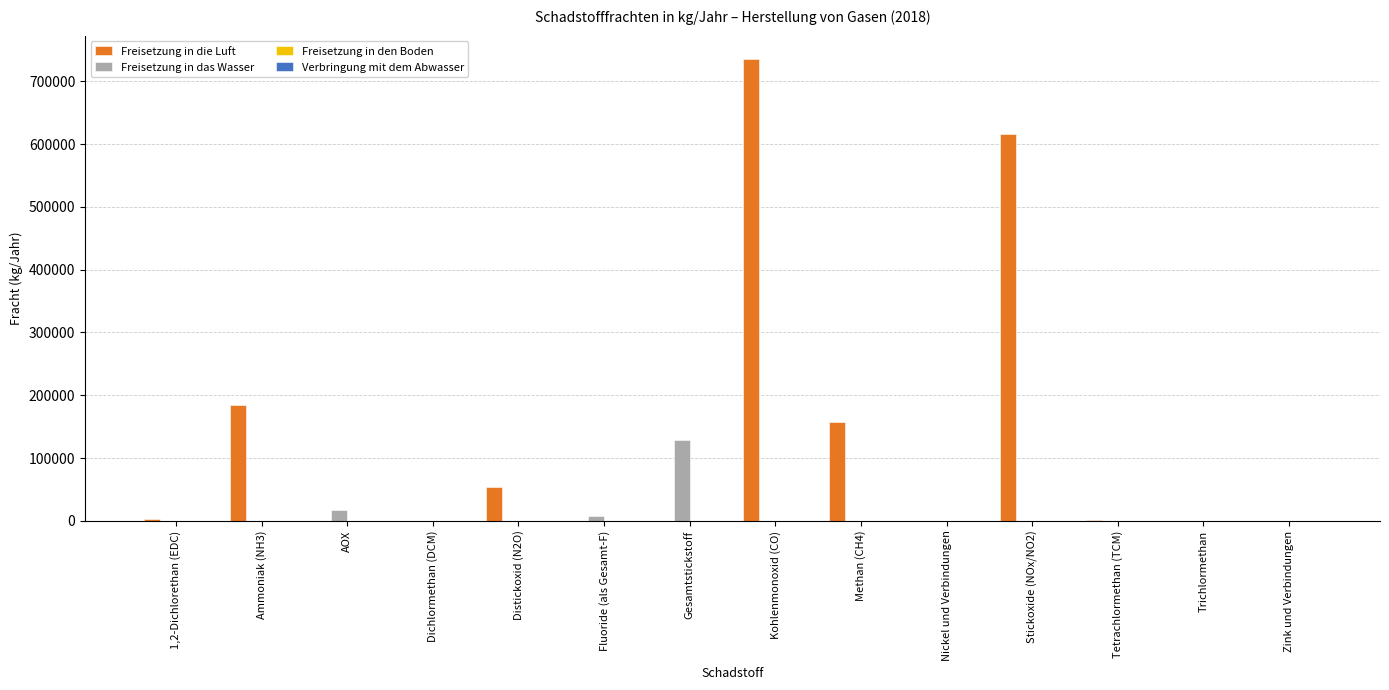

Which series has the largest total across all categories?

Freisetzung in die Luft